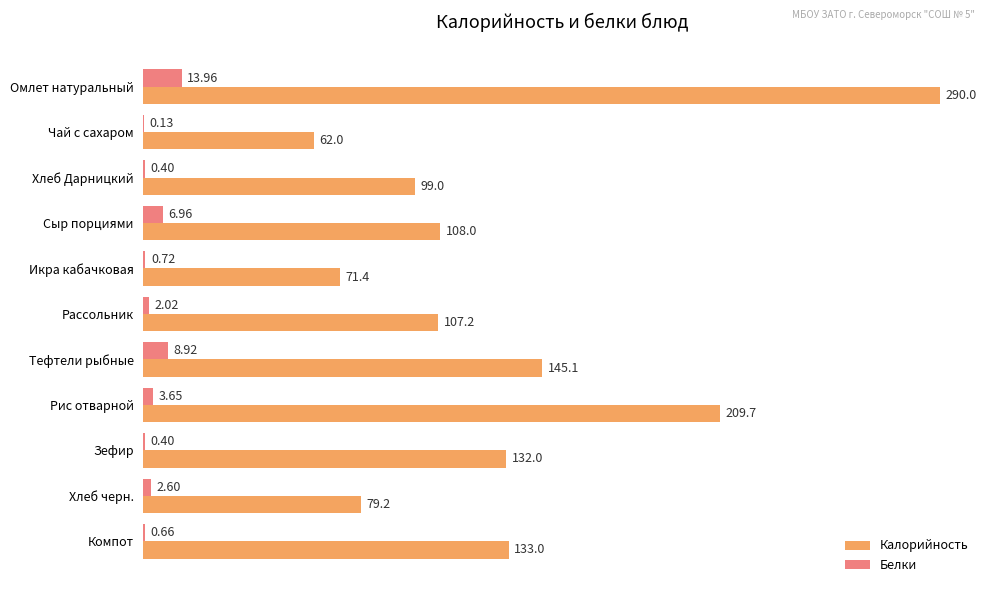

What is the total value across all series at Икра кабачковая?

72.1